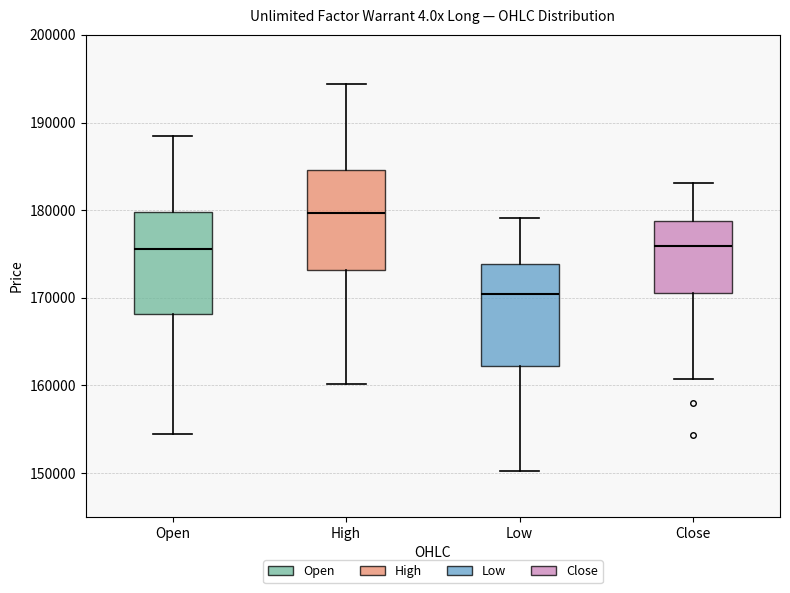

Reading left to right, transcribe this box plot: for each box, give where its median line is, the range the box spans, and where its two whiskers end, as read against the y-axis. The values are not printed on the chart, so give them approximately, as read against the axis.

Open: median 176000, box 168000 to 180000, whiskers 154000 to 188000
High: median 180000, box 173000 to 185000, whiskers 160000 to 194000
Low: median 170000, box 162000 to 174000, whiskers 150000 to 179000
Close: median 176000, box 171000 to 179000, whiskers 161000 to 183000